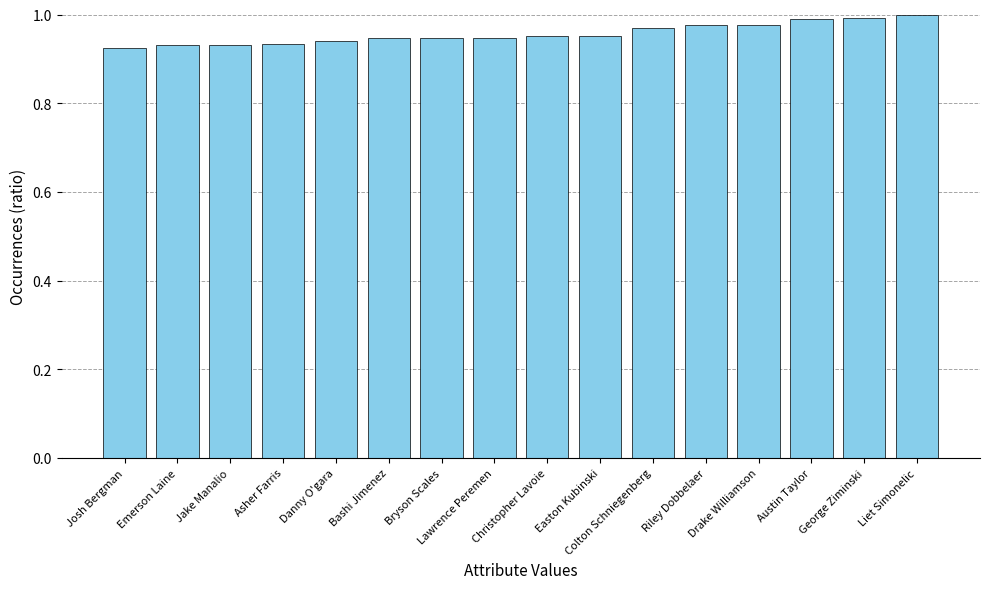

What is the sum of all values?

15.3